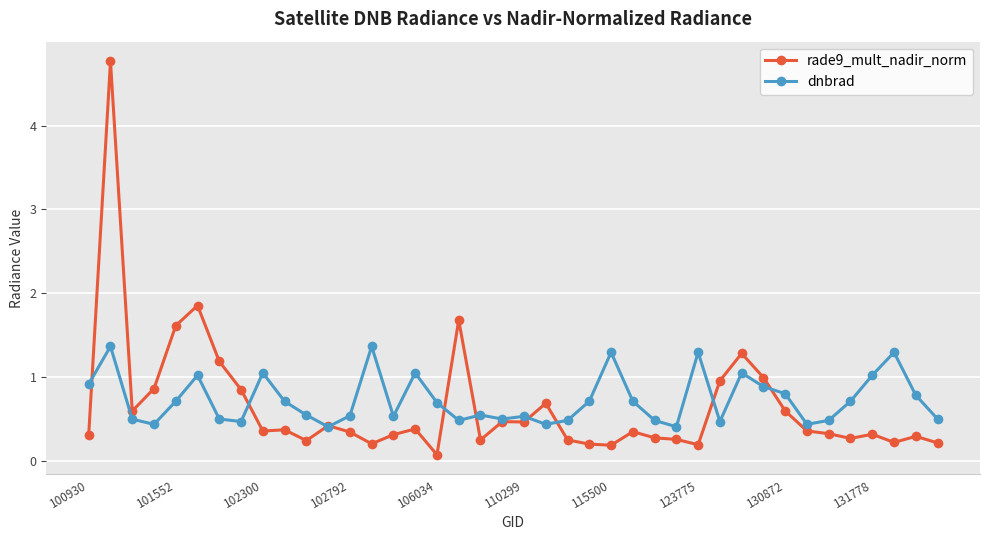

List the series in order of their peak value, lowest first.

dnbrad, rade9_mult_nadir_norm